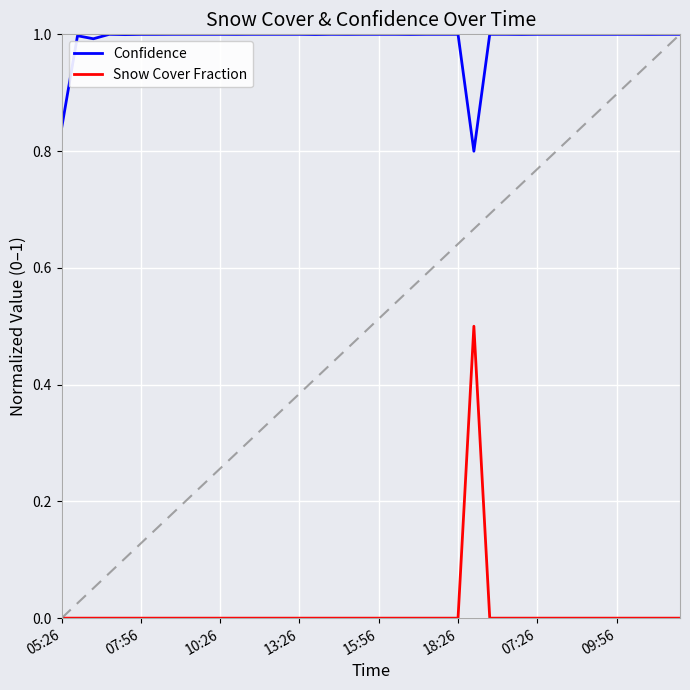

Which series has the largest total across all categories?

Confidence